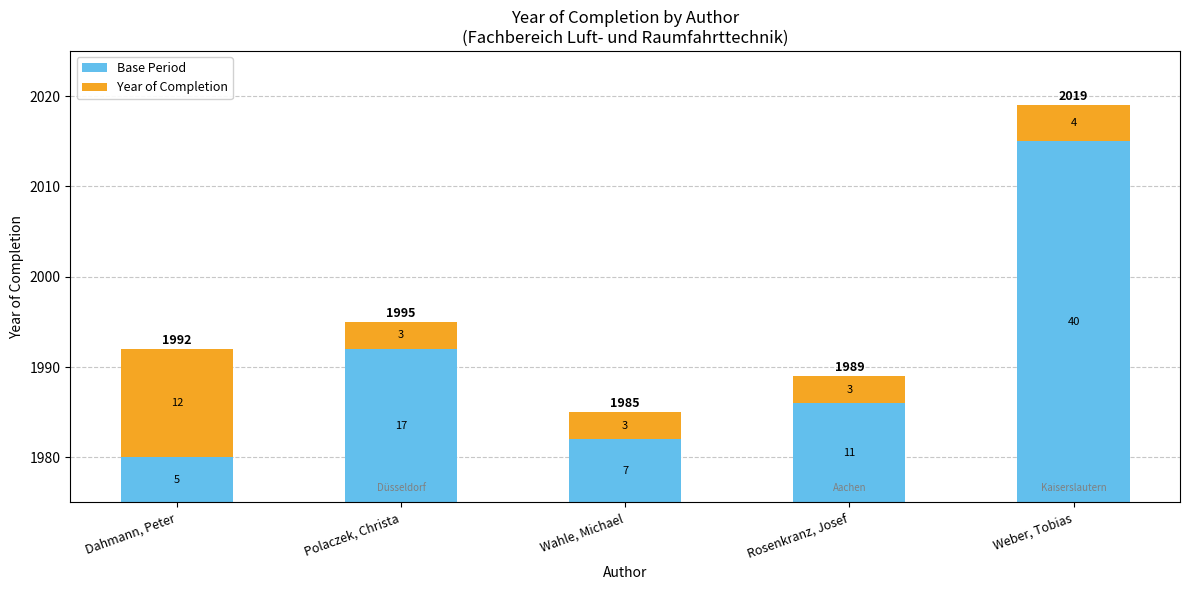

What is the label of the 3rd bar from the right?

Wahle, Michael